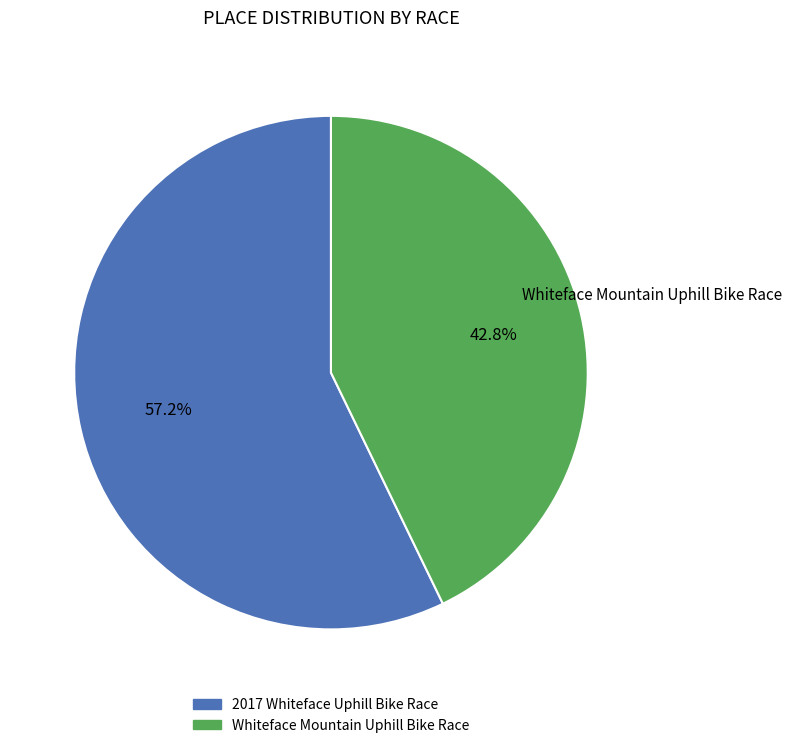

What is the majority slice?

2017 Whiteface Uphill Bike Race